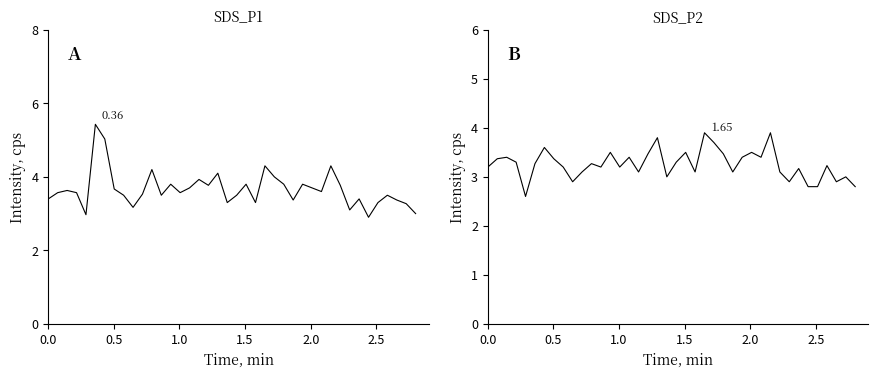

True or false: SDS_P2 has more than 1 interior local peaks.

True